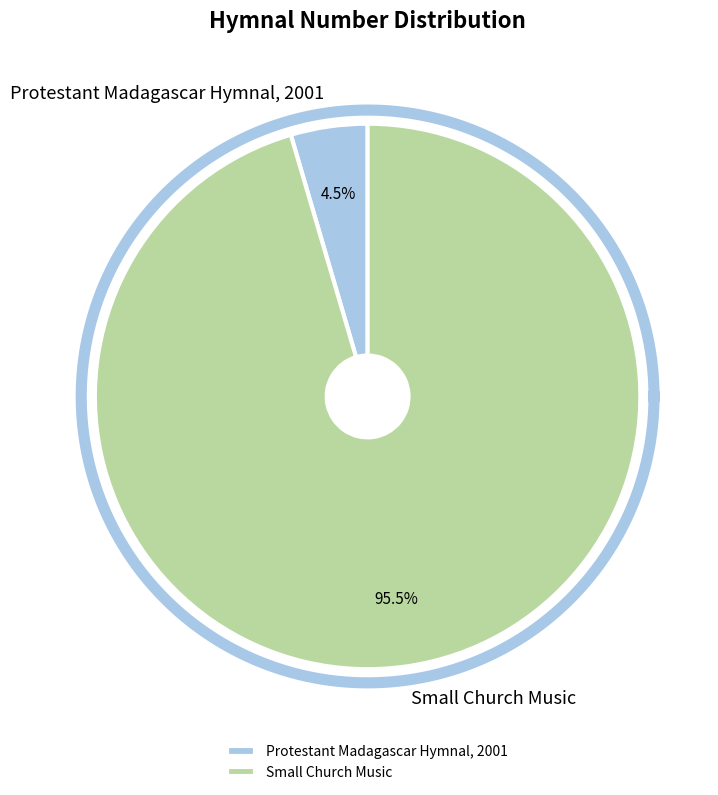

True or false: Small Church Music accounts for 95% of the total.

True